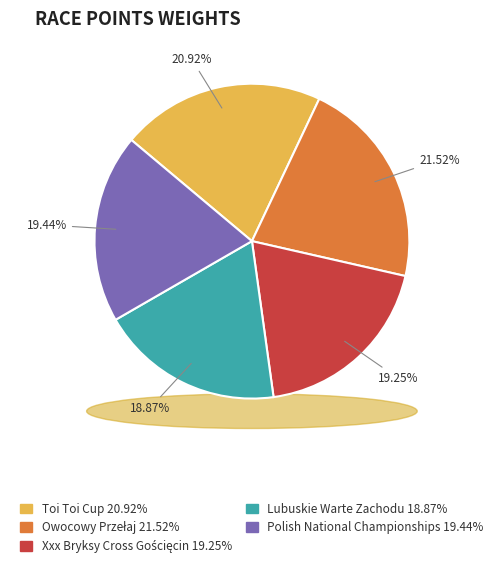

Is it true that Owocowy Przełaj is 33% of the pie?

False